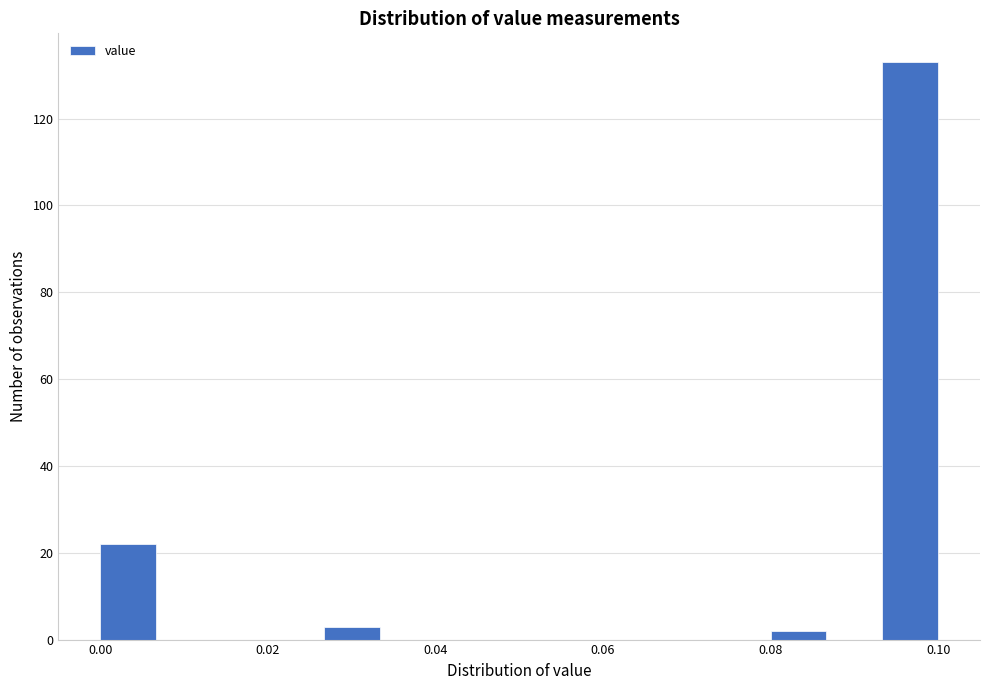

Around what value on the x-axis is the tallest bar? Give the approximate position of its centre, as read against the axis.

0.096